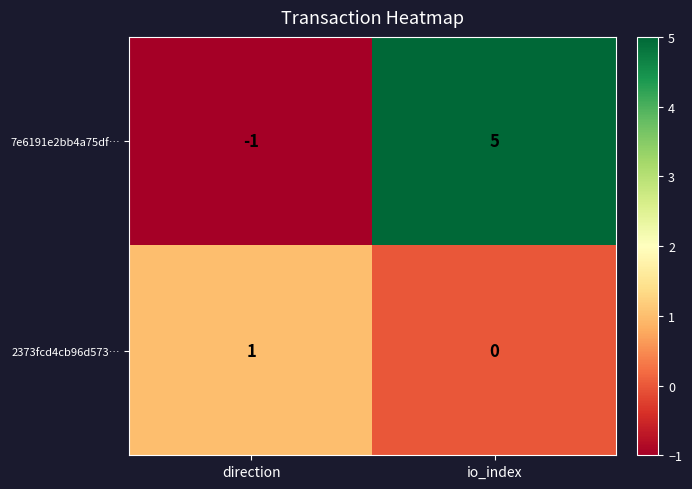

What is the sum of the 7e6191e2bb4a75df… values at io_index and direction?

4